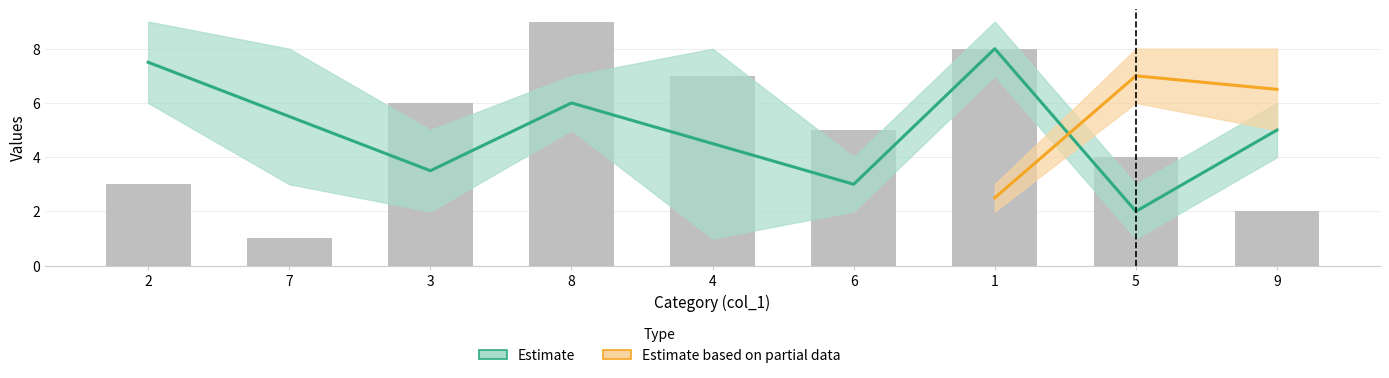

What is the difference between the maximum and minimum values in the col_9 series?

8